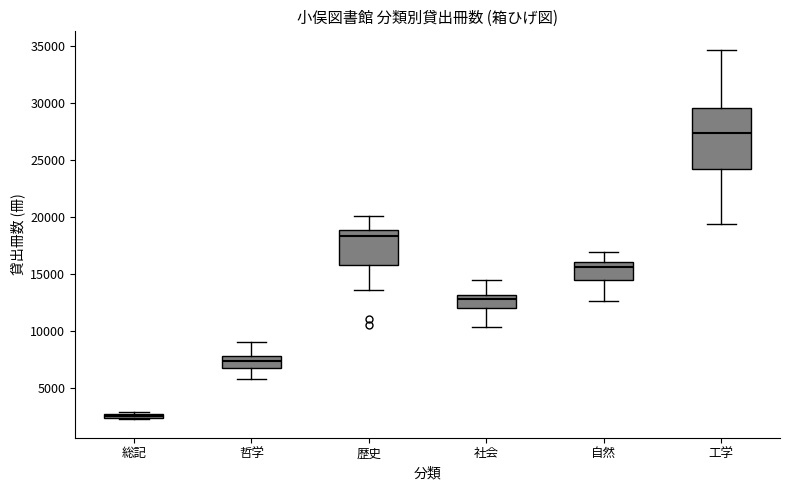

Which box is the tallest, from its lower edge to its upper edge?

工学